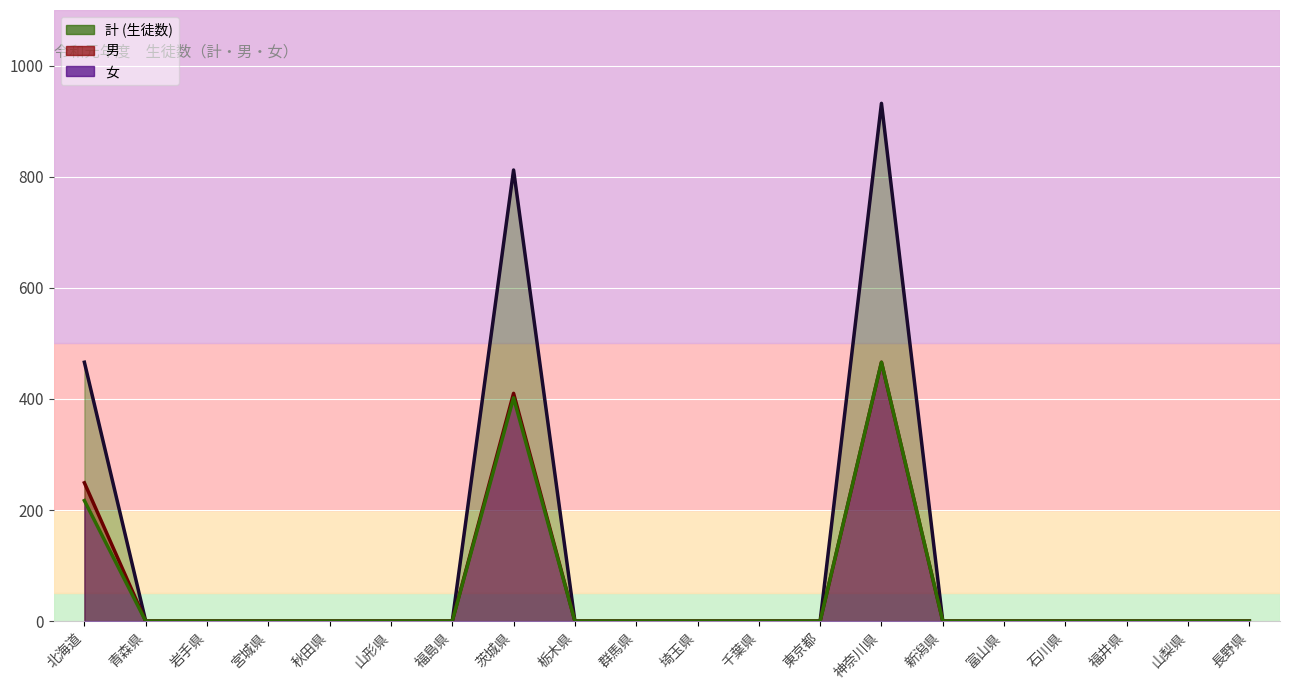

What is the approximate value of 男 (線) at 北海道, to the nearest 10?

250